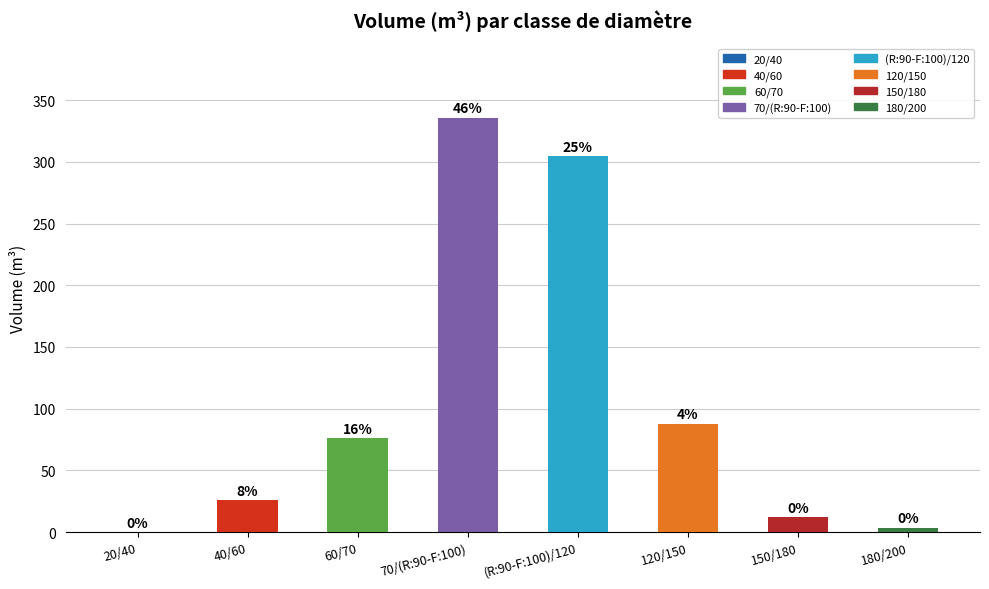

True or false: the data shows 0.1 at 20/40.

True